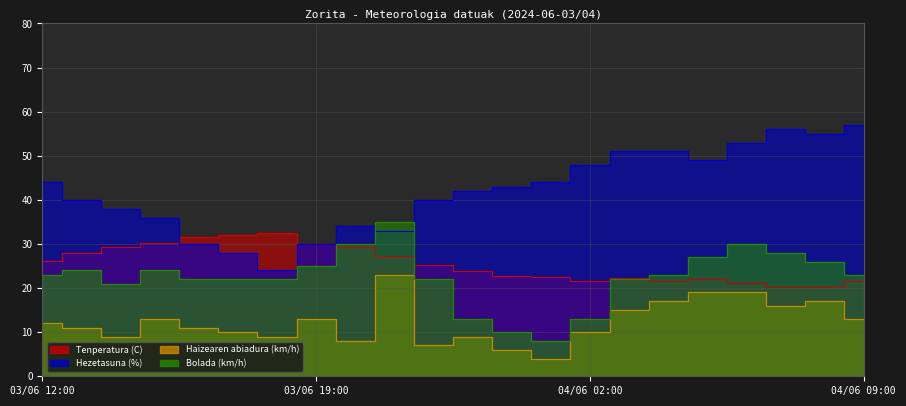

True or false: Tenperatura (C) has more than 0 interior local peaks.

True